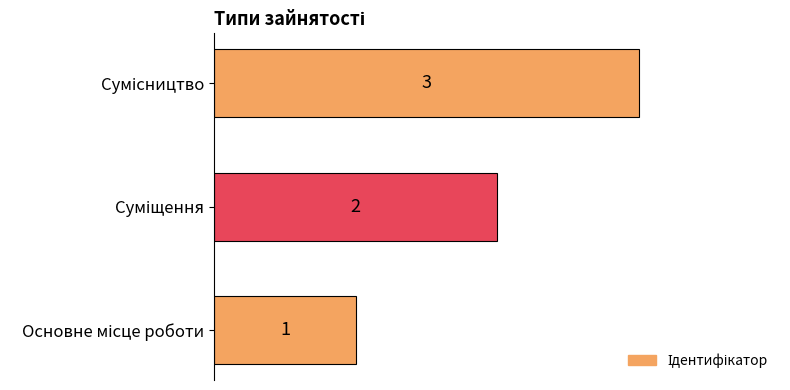

What is the minimum value shown in the chart?

1